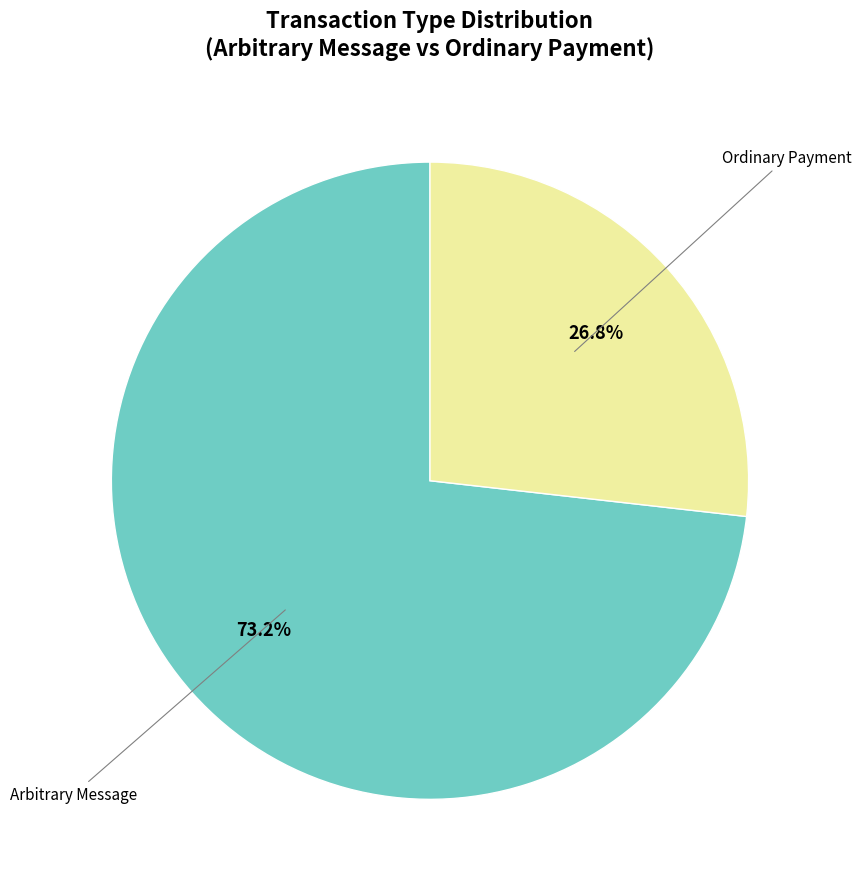

Is there a majority slice in this chart?

Yes